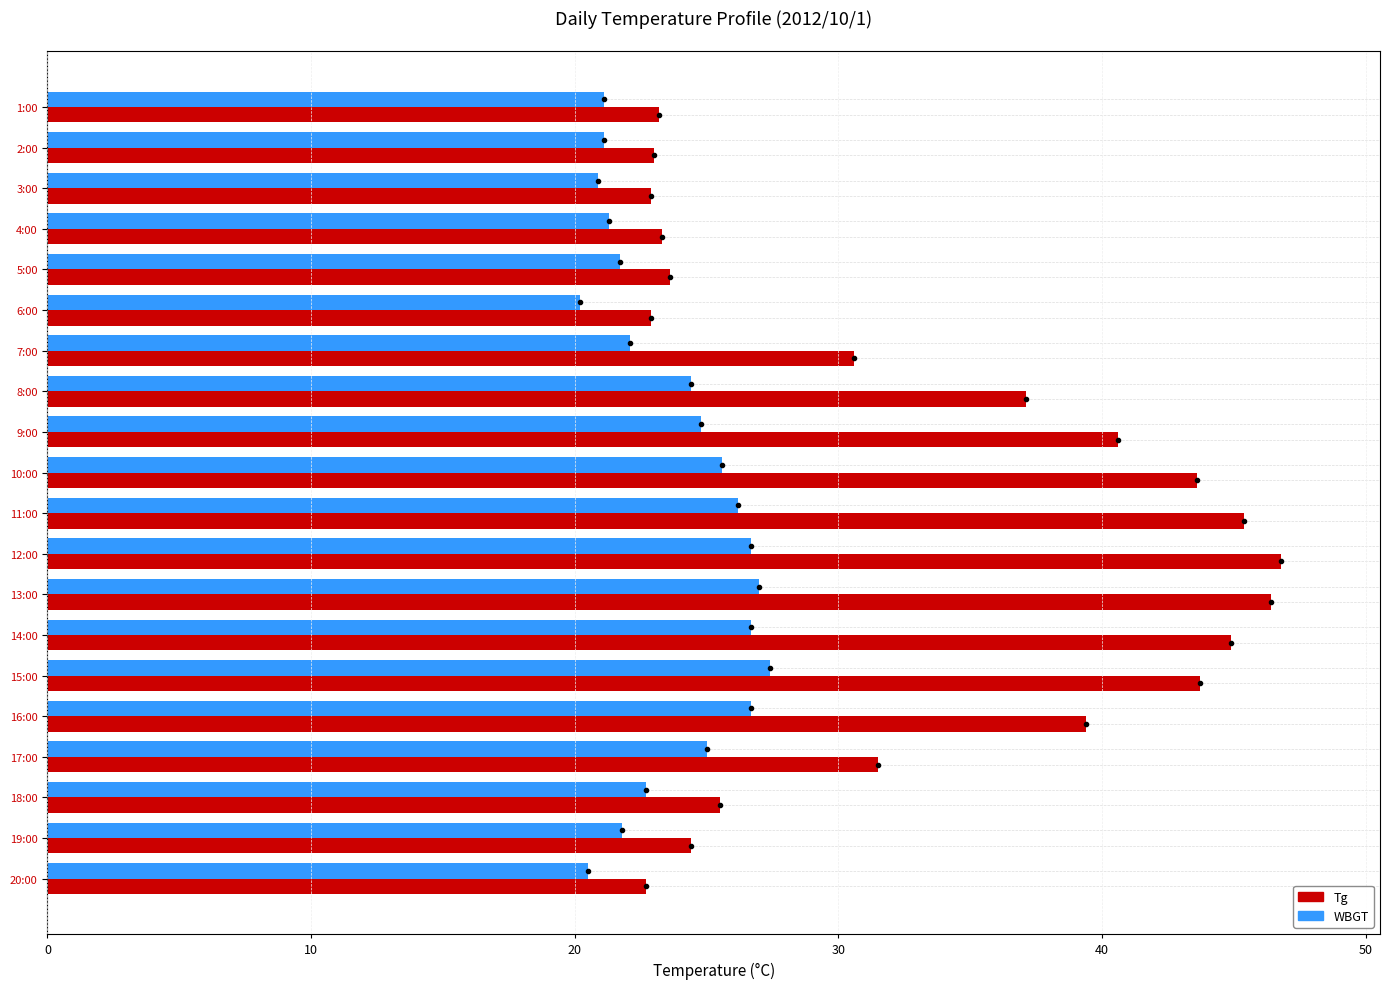

What is the smallest value displayed?

20.2